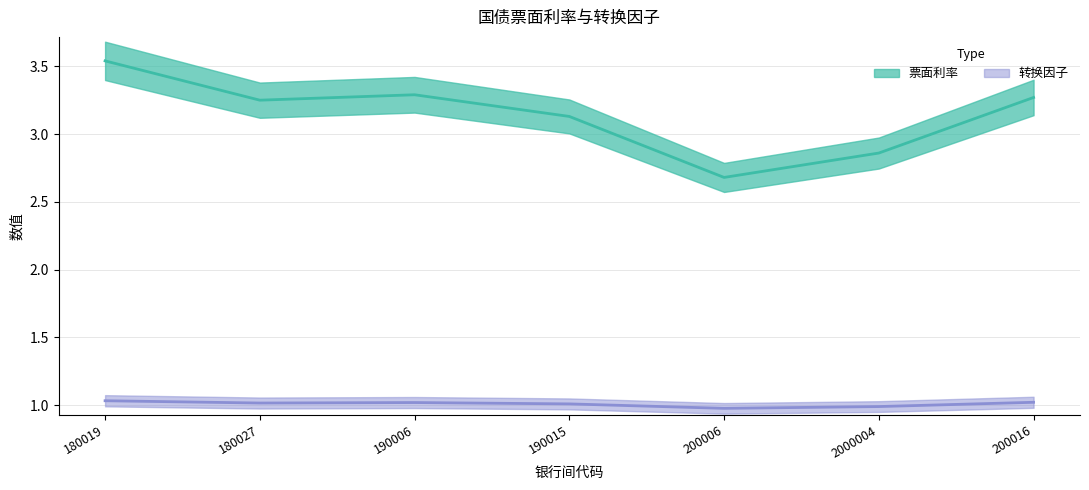

Between 2000004 and 180019, which is larger?

180019